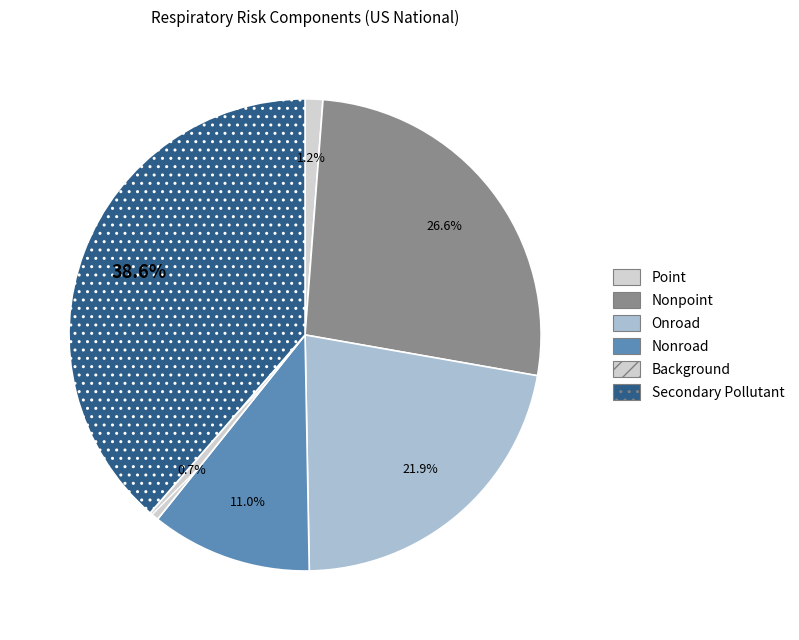

Rank the categories by value from highest to lowest.

Secondary Pollutant, Nonpoint, Onroad, Nonroad, Point, Background